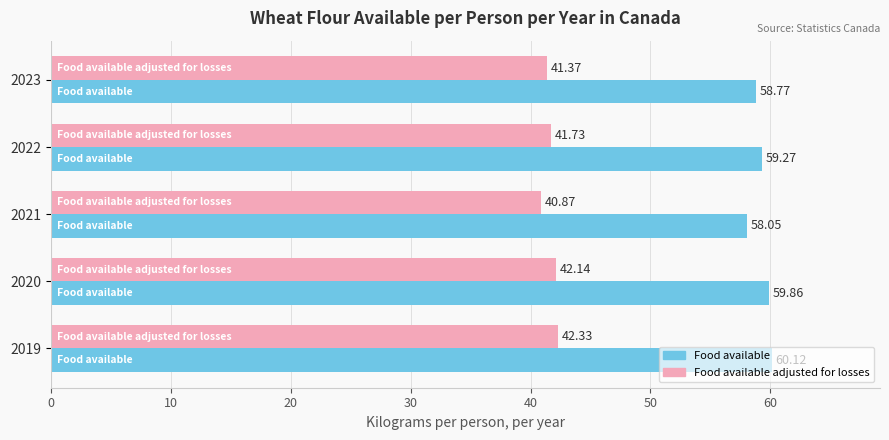

What is the sum of all Food available values?

296.1